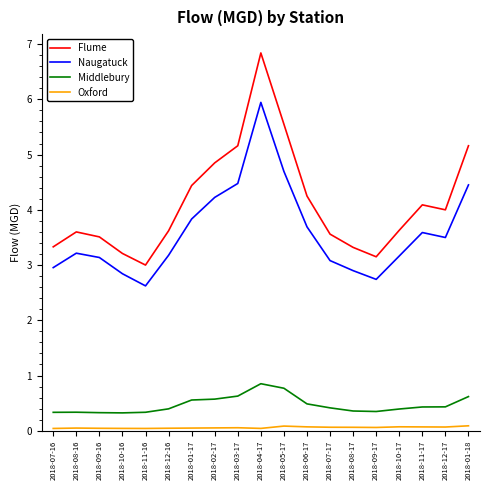

True or false: Naugatuck and Oxford intersect in this chart.

False